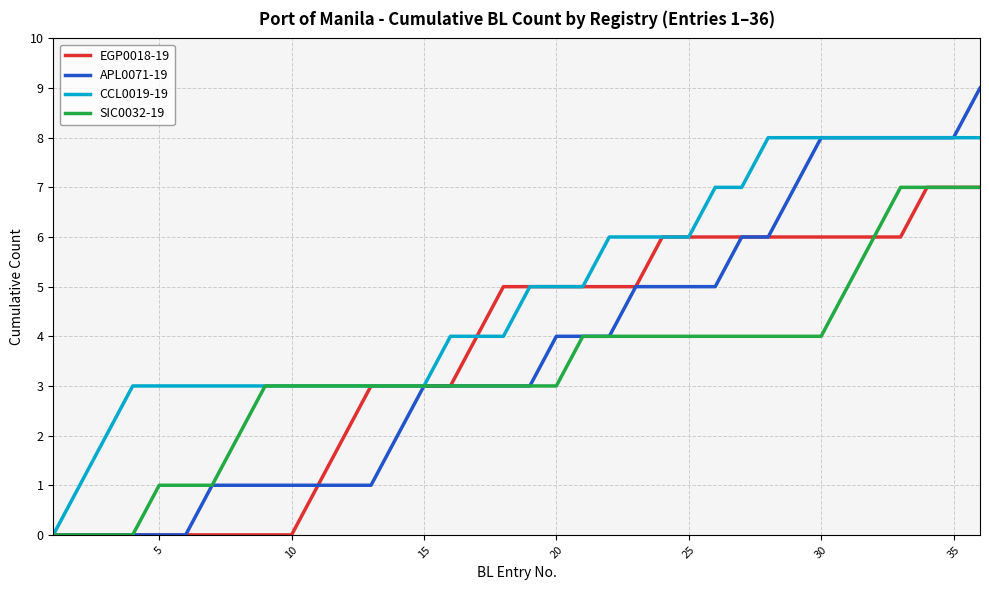

How many SIC0032-19 values are between 3 and 4?

22